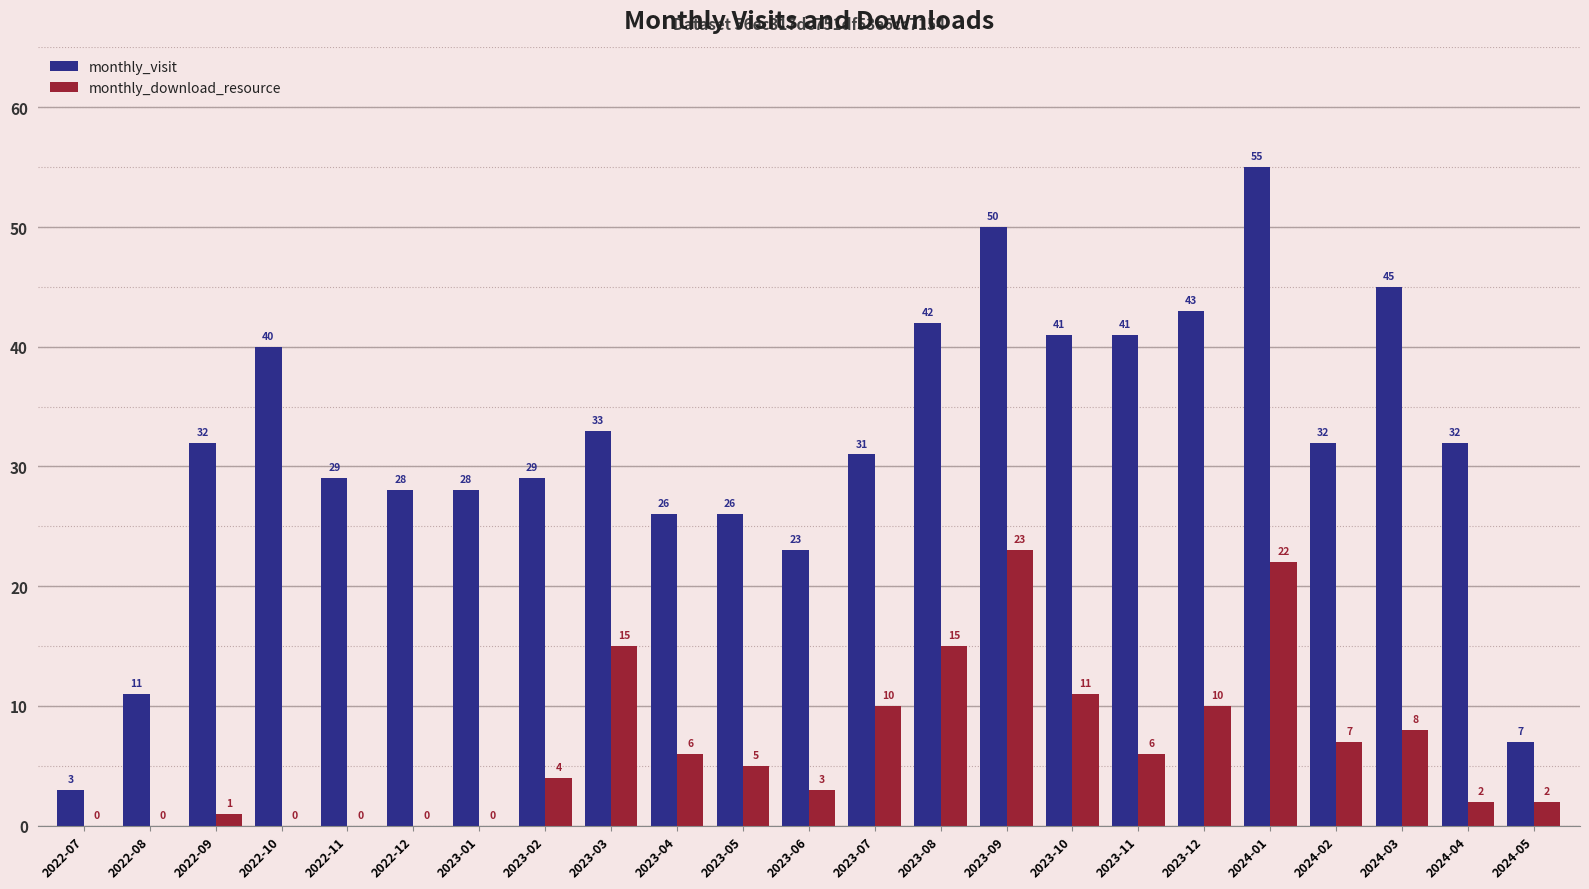

What is the greatest value displayed?

55